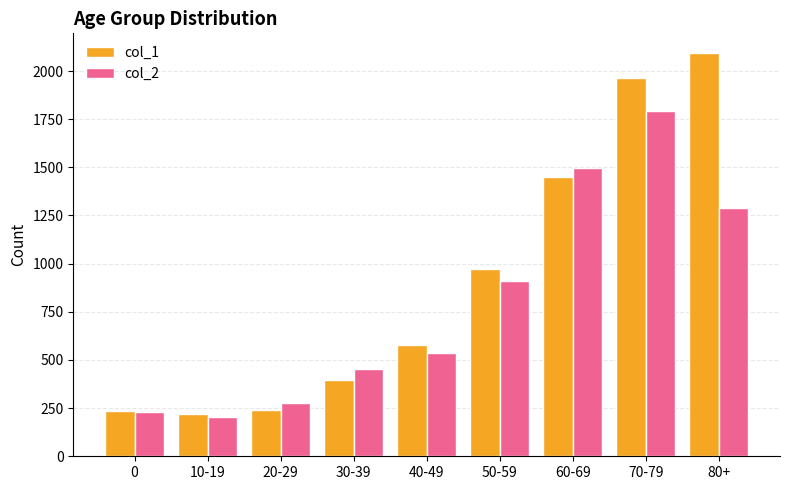

List the labels in order of col_2 value, largest first.

70-79, 60-69, 80+, 50-59, 40-49, 30-39, 20-29, 0, 10-19